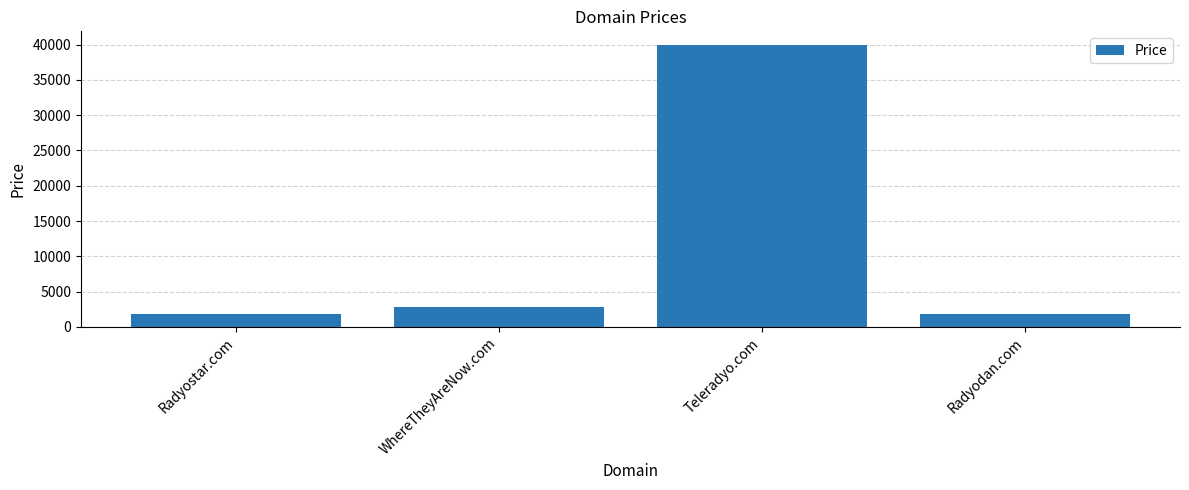

What is the ratio of the value at Radyostar.com to the value at Radyodan.com?

1.0